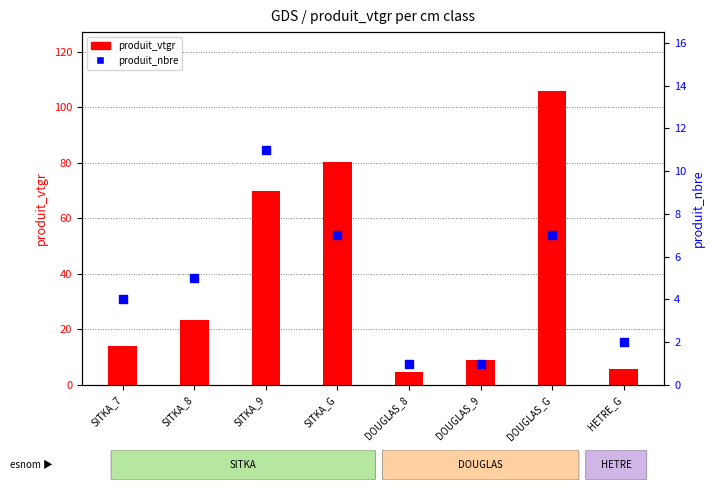

Which series contains the lowest Y value?

produit_nbre